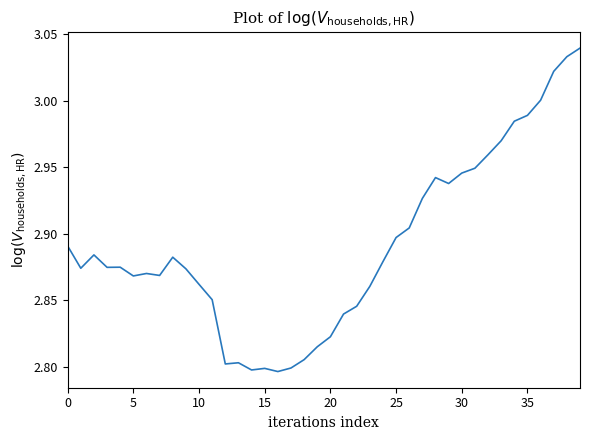

Does the chart have visible grid lines?

No